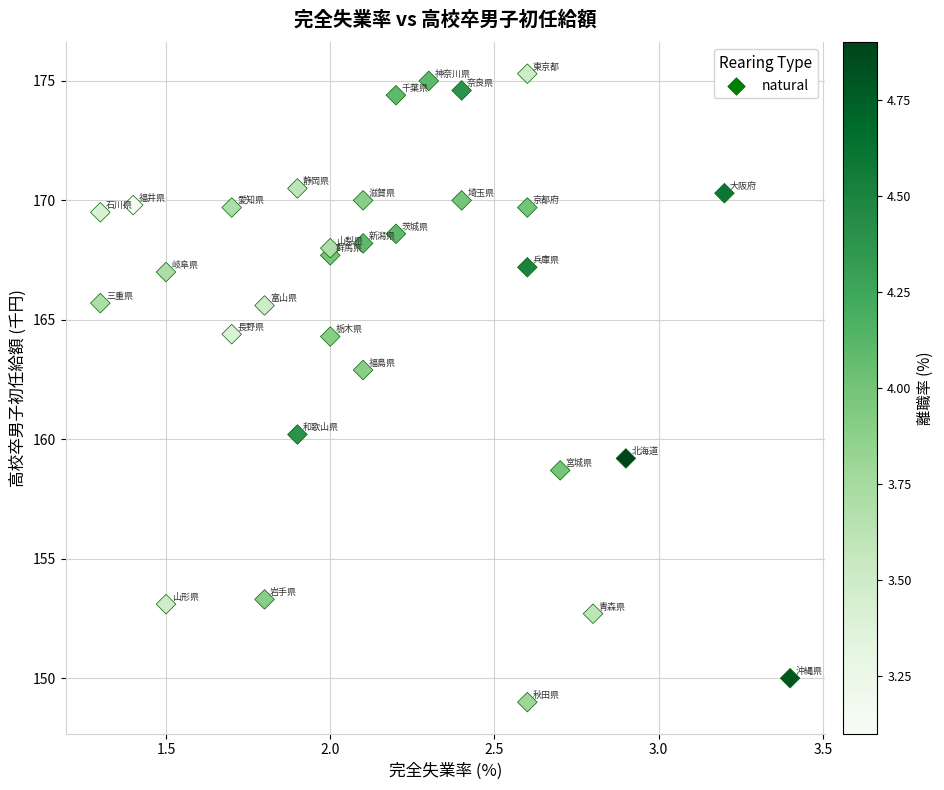

What is the range of X values (max minus min)?

2.1